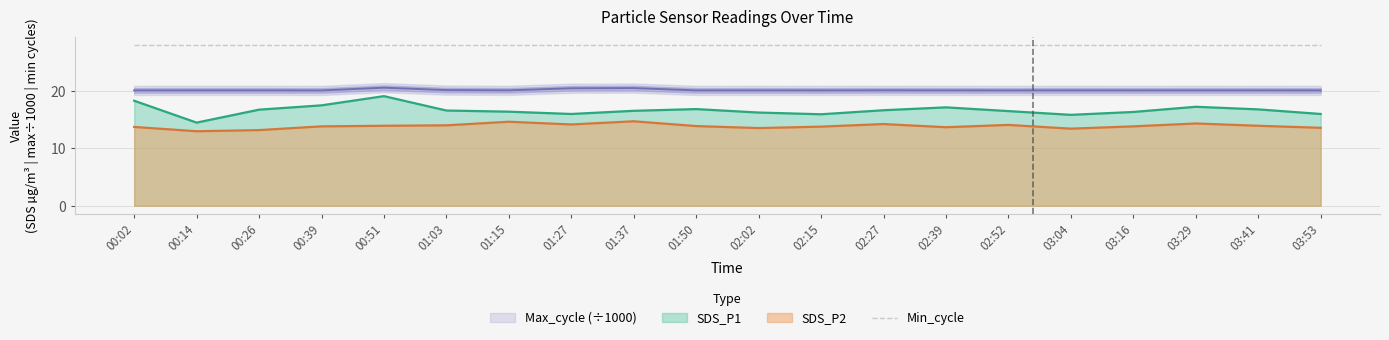

At which category does SDS_P2 reach its first local peak?

01:15